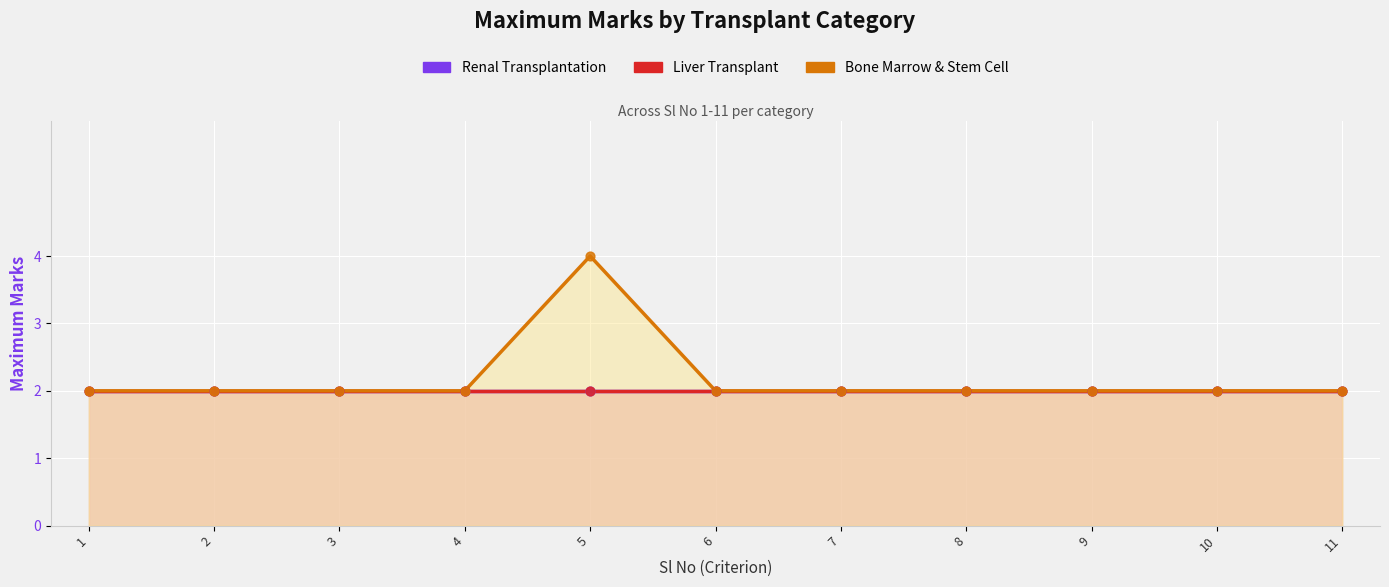

Is the value of Renal Transplantation at 6 greater than the value of Bone Marrow & Stem Cell at 9?

No